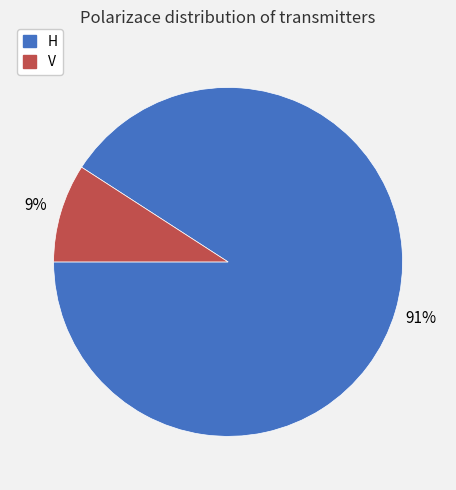

How many segments does this pie chart have?

2